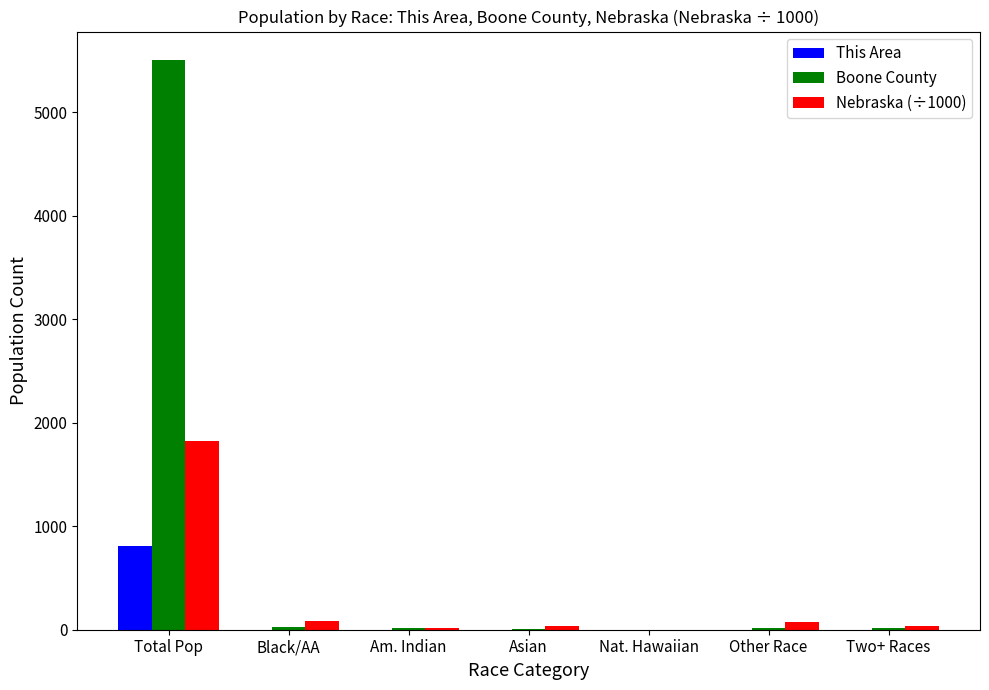

At which category is the sum across all series the highest?

Total Pop